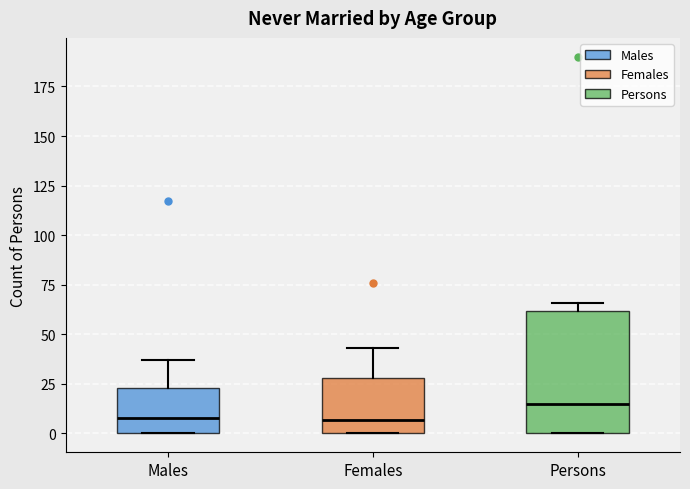

Which box's median line is the highest?

Persons